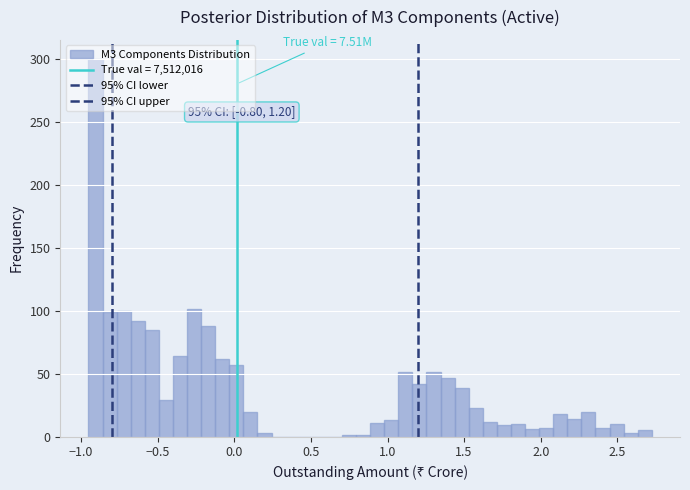

Around what value on the x-axis is the tallest bar? Give the approximate position of its centre, as read against the axis.

-0.90